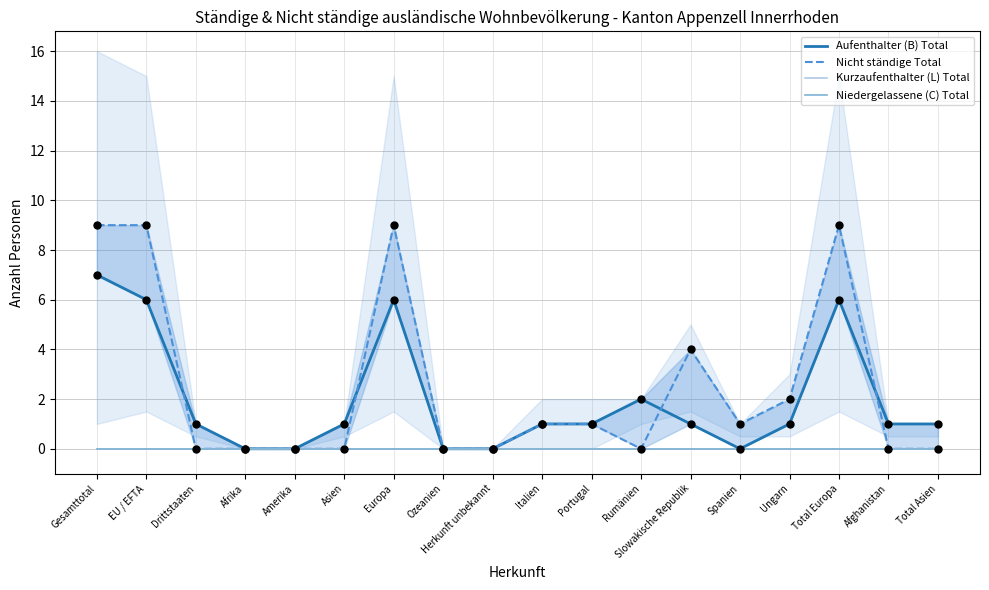

At how many categories does at least one series exceed 7?

4